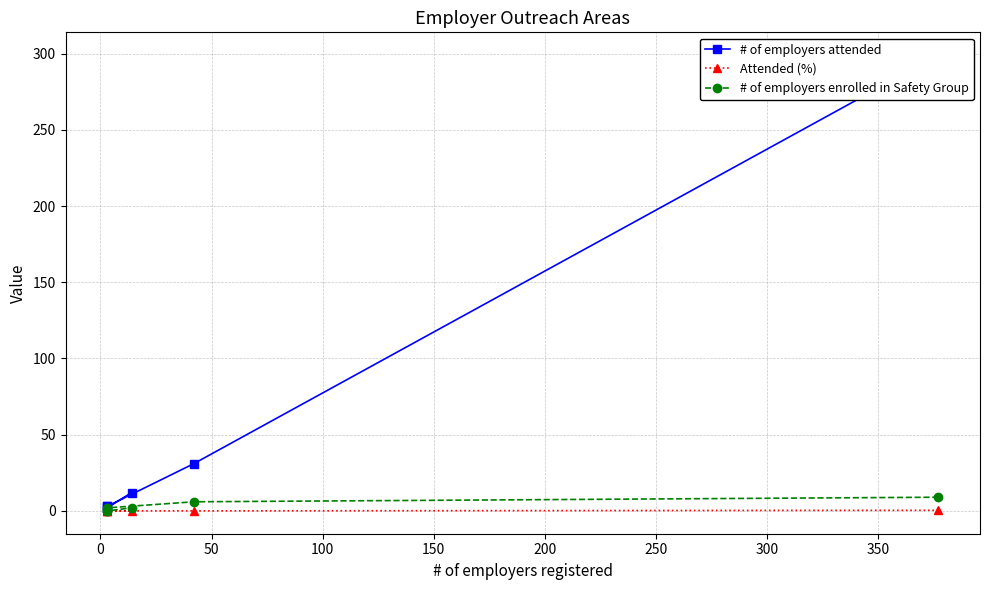

How many lines are shown in the chart?

3